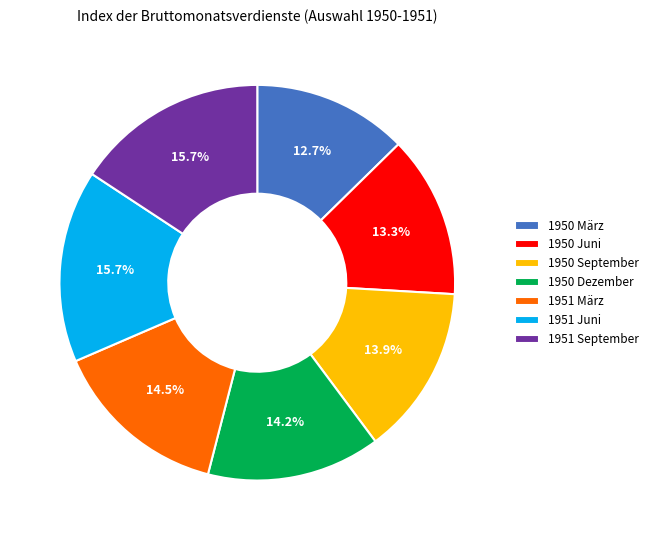

To the nearest percent, what is the combined percentage of 1950 Dezember and 1951 März?

29%